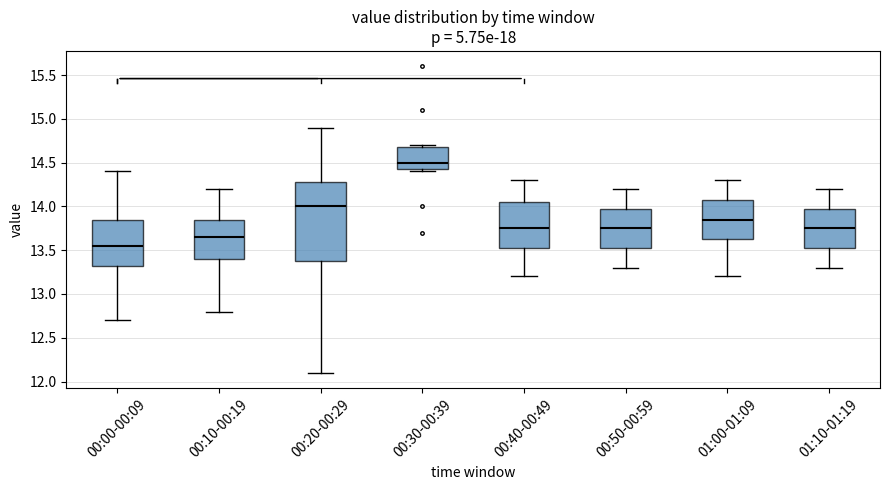

Reading left to right, transcribe this box plot: for each box, give where its median line is, the range the box spans, and where its two whiskers end, as read against the y-axis. The values are not printed on the chart, so give them approximately, as read against the axis.

00:00-00:09: median 13.55, box 13.35 to 13.85, whiskers 12.70 to 14.40
00:10-00:19: median 13.65, box 13.40 to 13.85, whiskers 12.80 to 14.20
00:20-00:29: median 14.00, box 13.40 to 14.30, whiskers 12.10 to 14.90
00:30-00:39: median 14.50, box 14.45 to 14.70, whiskers 14.40 to 14.70 (just above the box's upper edge)
00:40-00:49: median 13.75, box 13.55 to 14.05, whiskers 13.20 to 14.30
00:50-00:59: median 13.75, box 13.55 to 14.00, whiskers 13.30 to 14.20
01:00-01:09: median 13.85, box 13.65 to 14.10, whiskers 13.20 to 14.30
01:10-01:19: median 13.75, box 13.55 to 14.00, whiskers 13.30 to 14.20